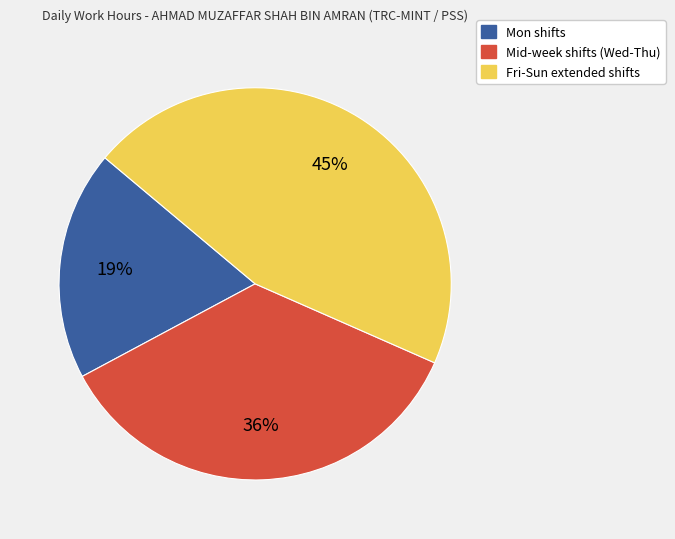

To the nearest percent, what is the average slice percentage?

33%